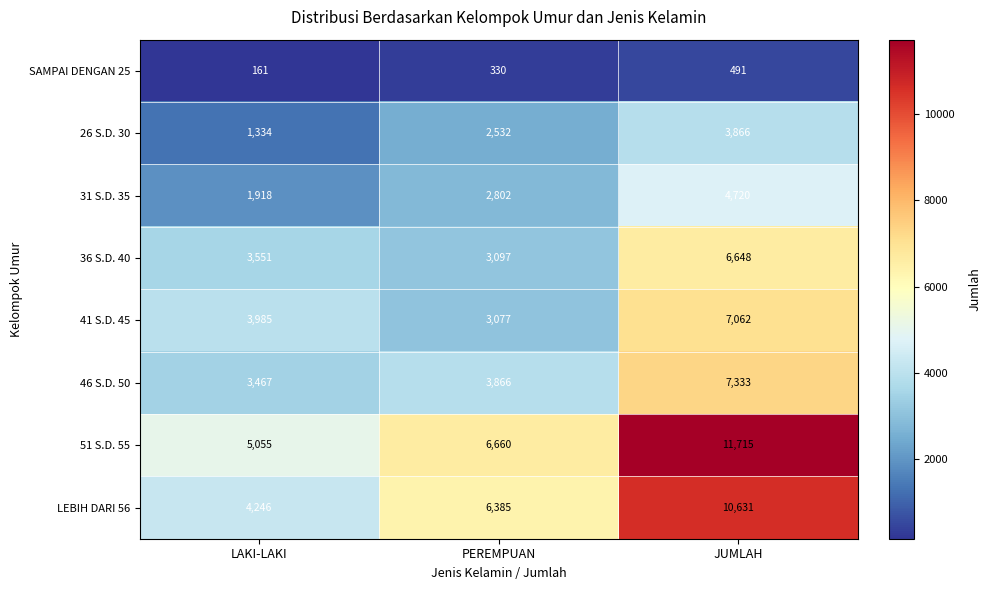

At which category is the sum across all series the highest?

JUMLAH